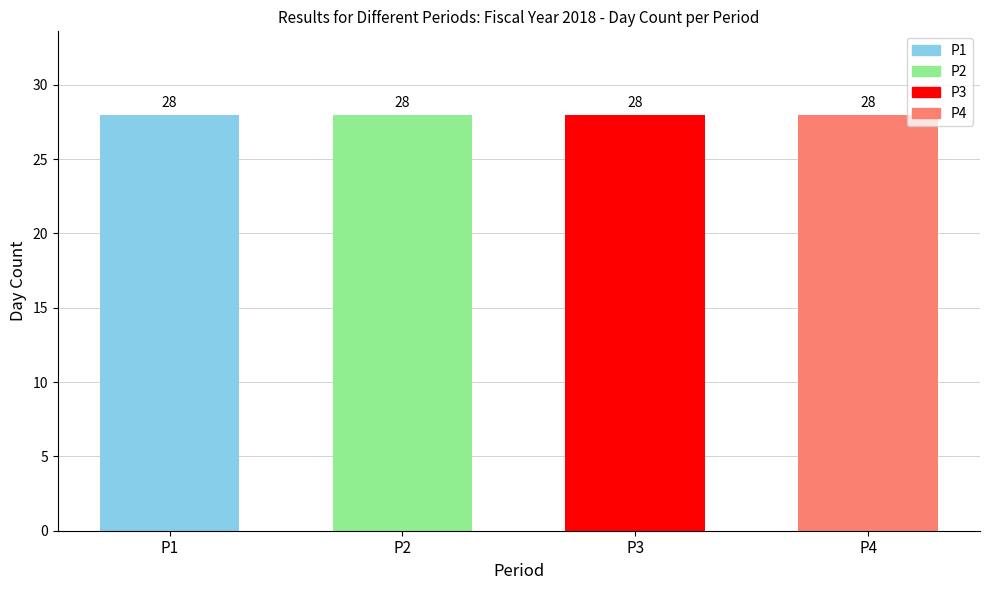

How many groups of bars are there?

4